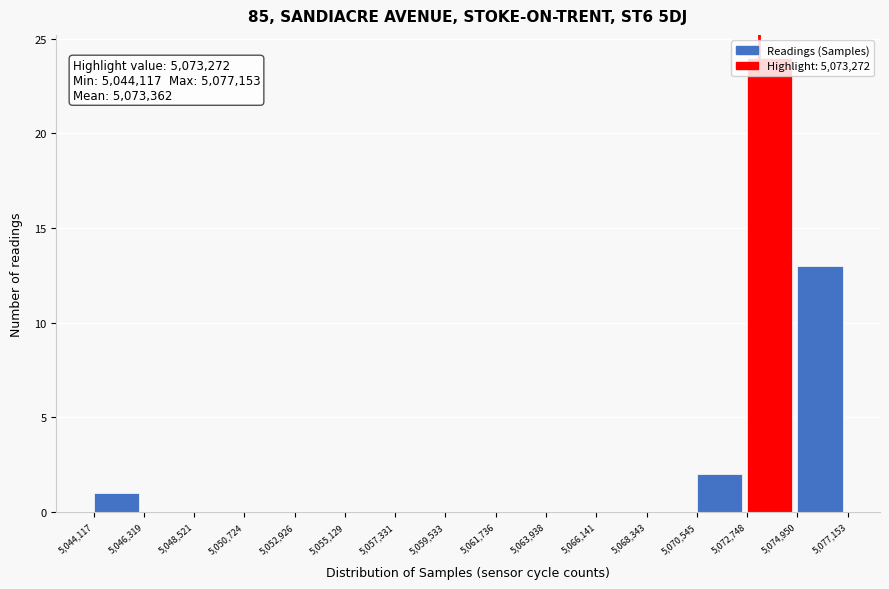

Over which range of the x-axis is the bar tallest?

5,072,748 to 5,074,950